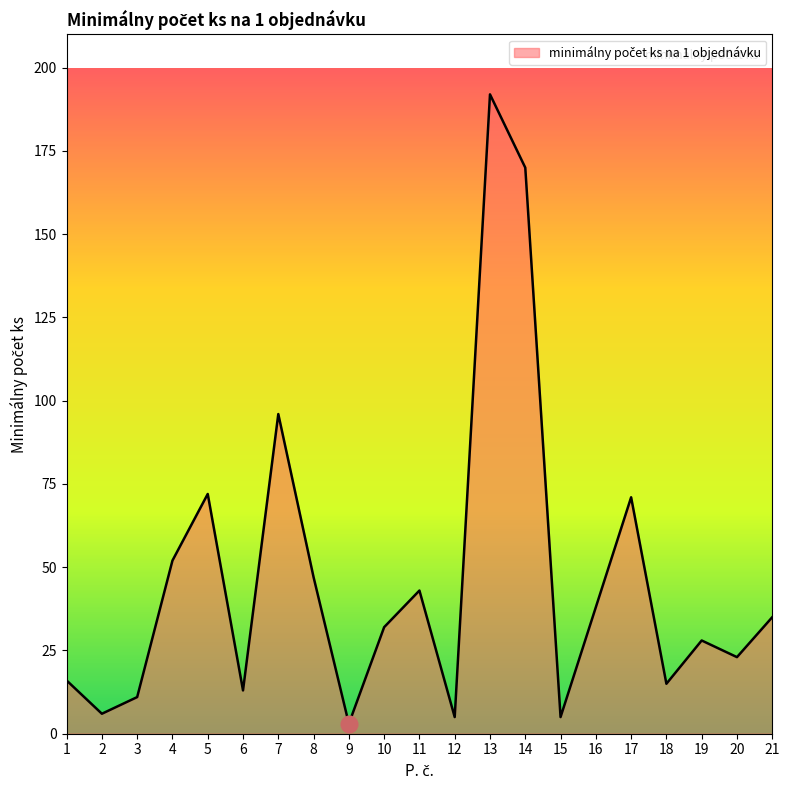

Which category has the highest value across all series?

13